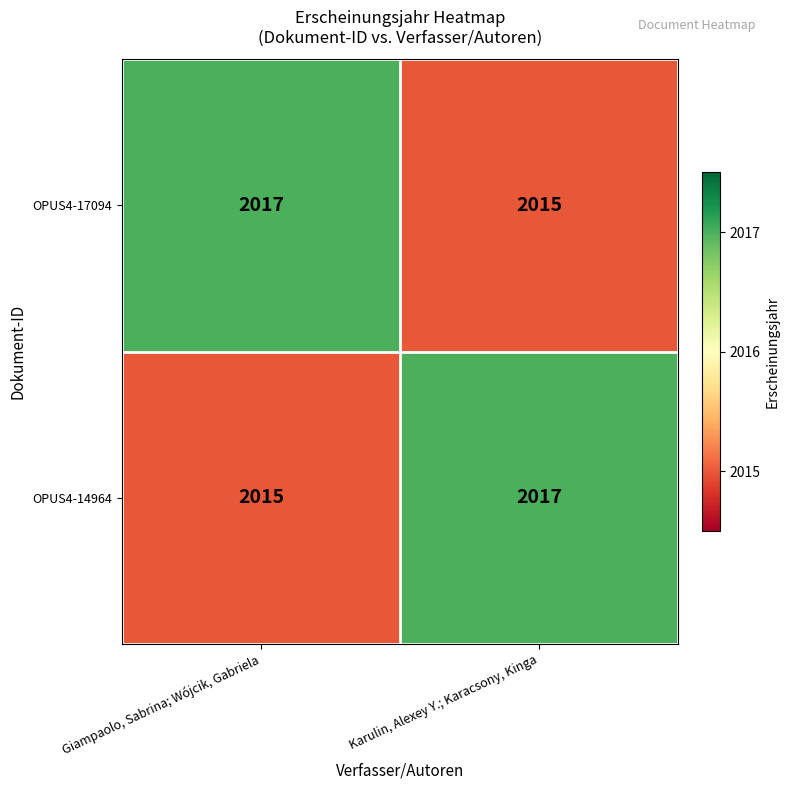

What is the average value of the OPUS4-14964 series?

2016